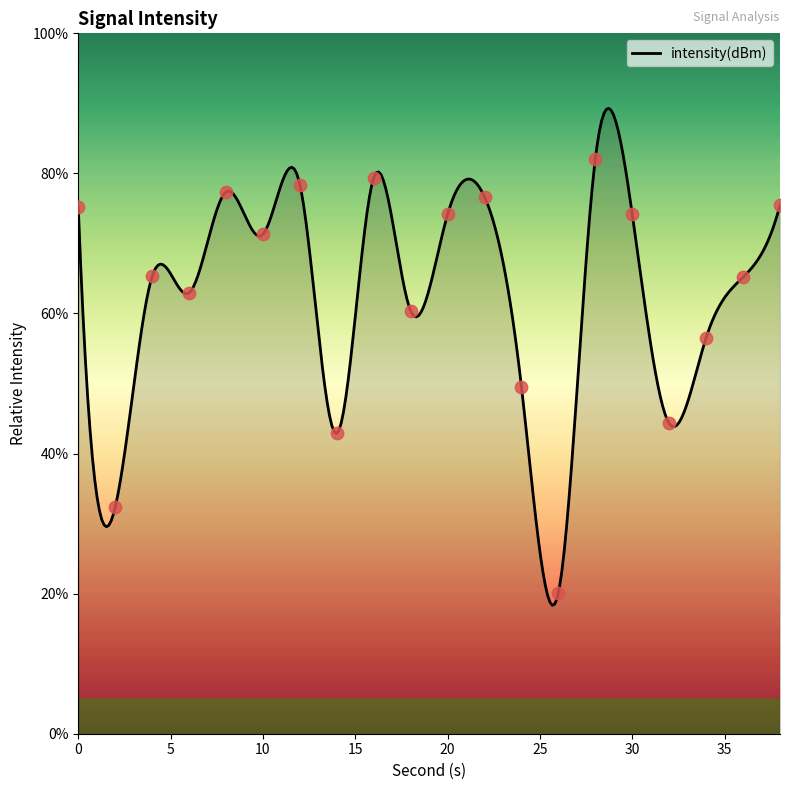

What is the ratio of the value at 34 to the value at 26?

2.8